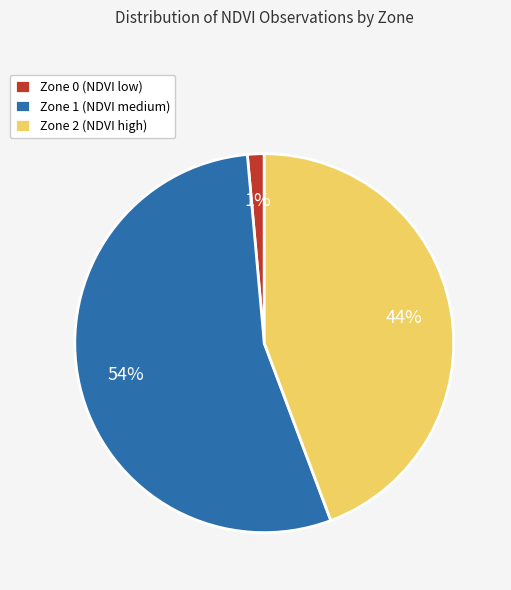

Do Zone 1 (NDVI medium) and Zone 0 (NDVI low) together represent more than half of the pie?

Yes